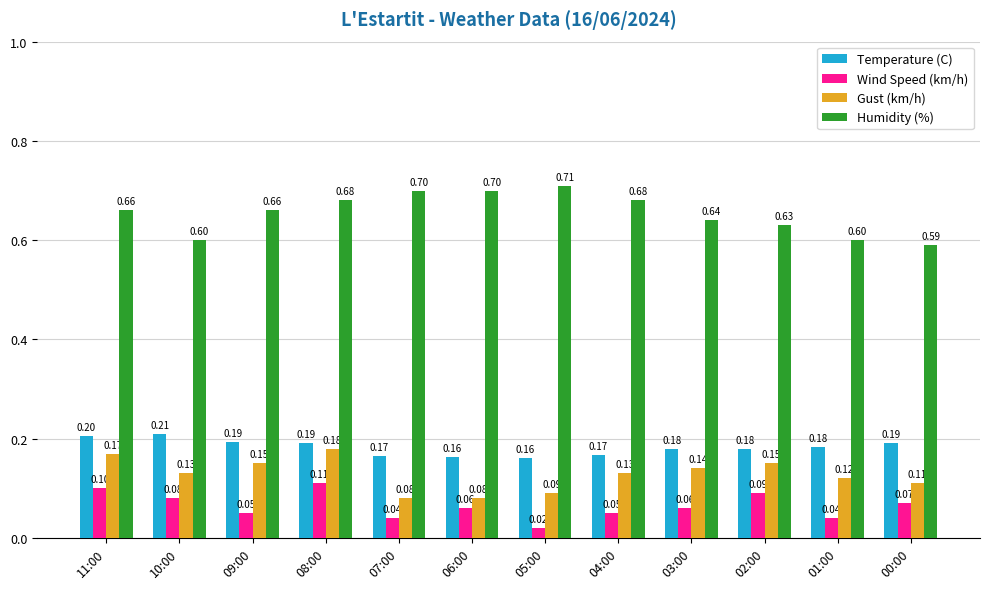

Which series has the widest spread of values?

Humidity (%)